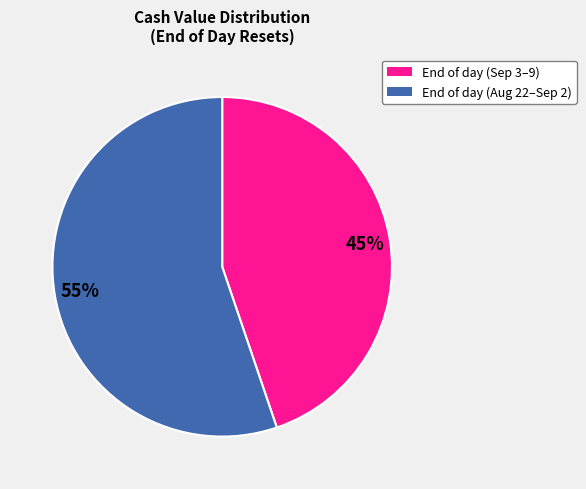

Does any single category account for the majority?

Yes